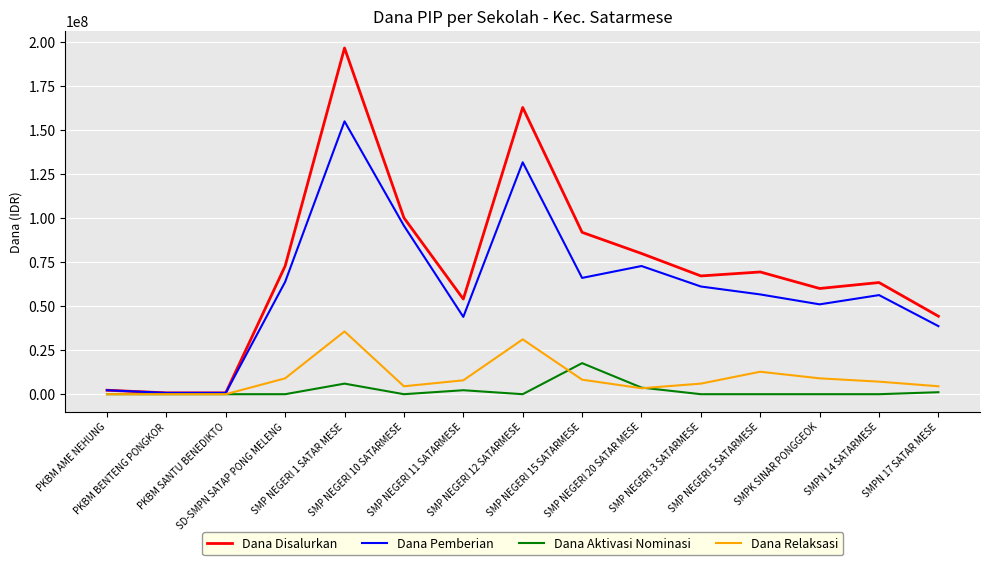

Which series has the largest total across all categories?

Dana Disalurkan